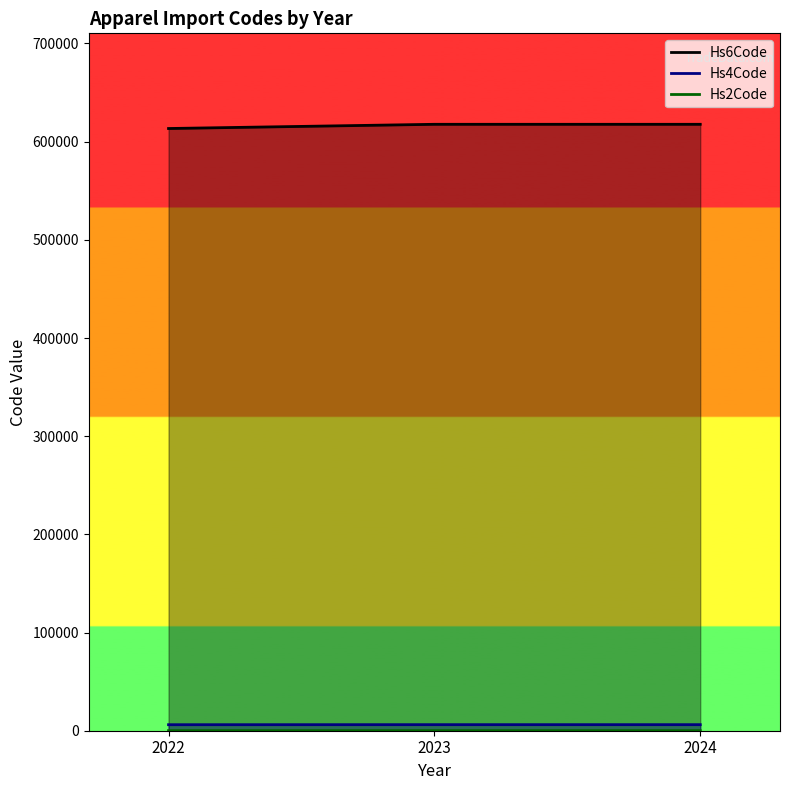

What is the value of the Hs4Code_line point at the 2nd from the left?

6176.3